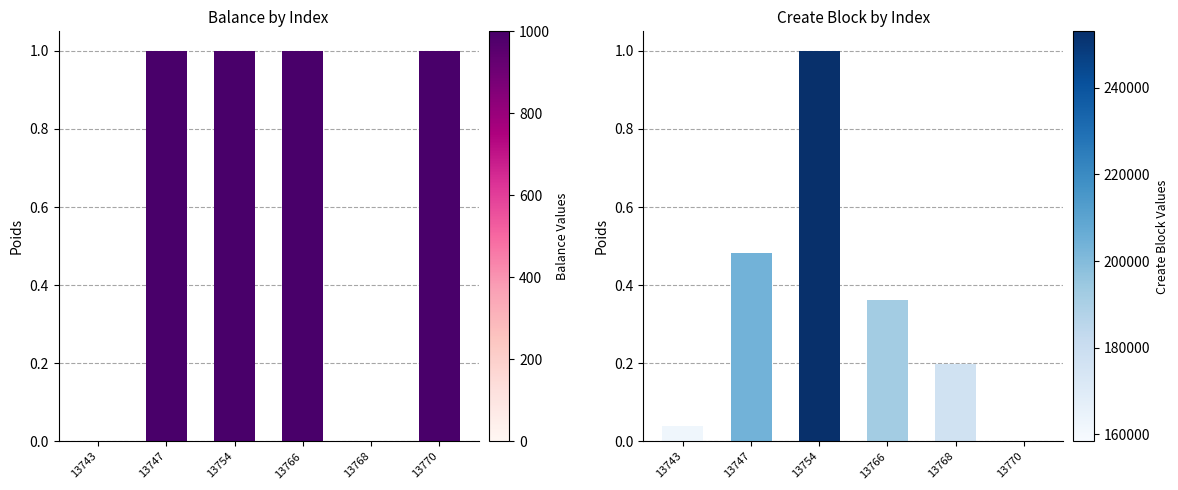

The Balance series shows 0.3 at 13766. True or false?

False